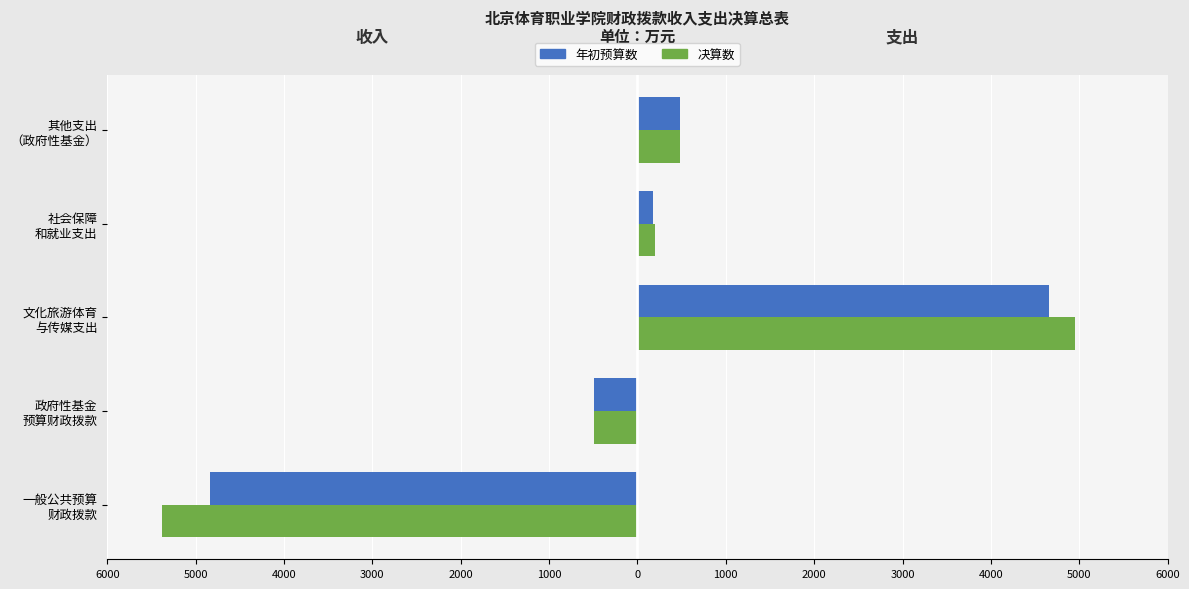

Between 文化旅游体育 与传媒支出 and 其他支出 （政府性基金）, which series saw the biggest shift?

年初预算数